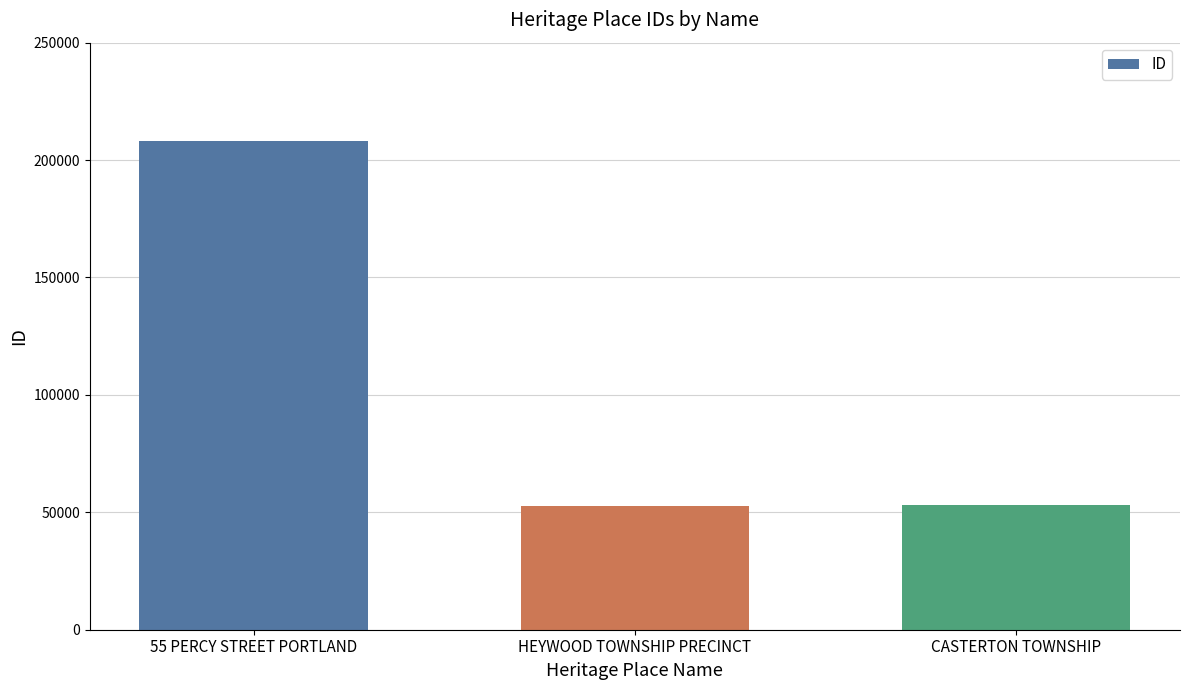

The chart shows a value of 16556 at HEYWOOD TOWNSHIP PRECINCT. True or false?

False